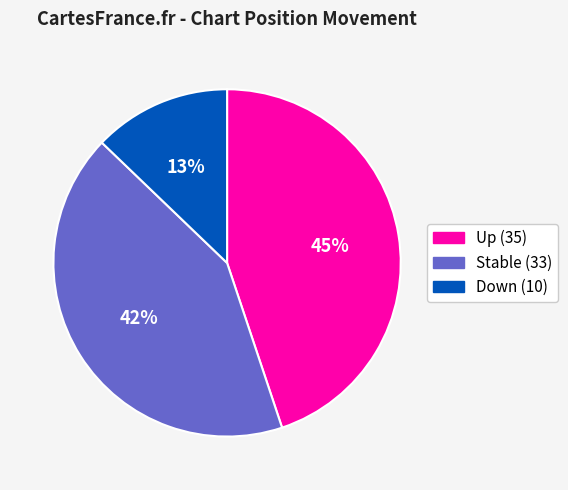

Is there any slice that represents more than half of the pie?

No